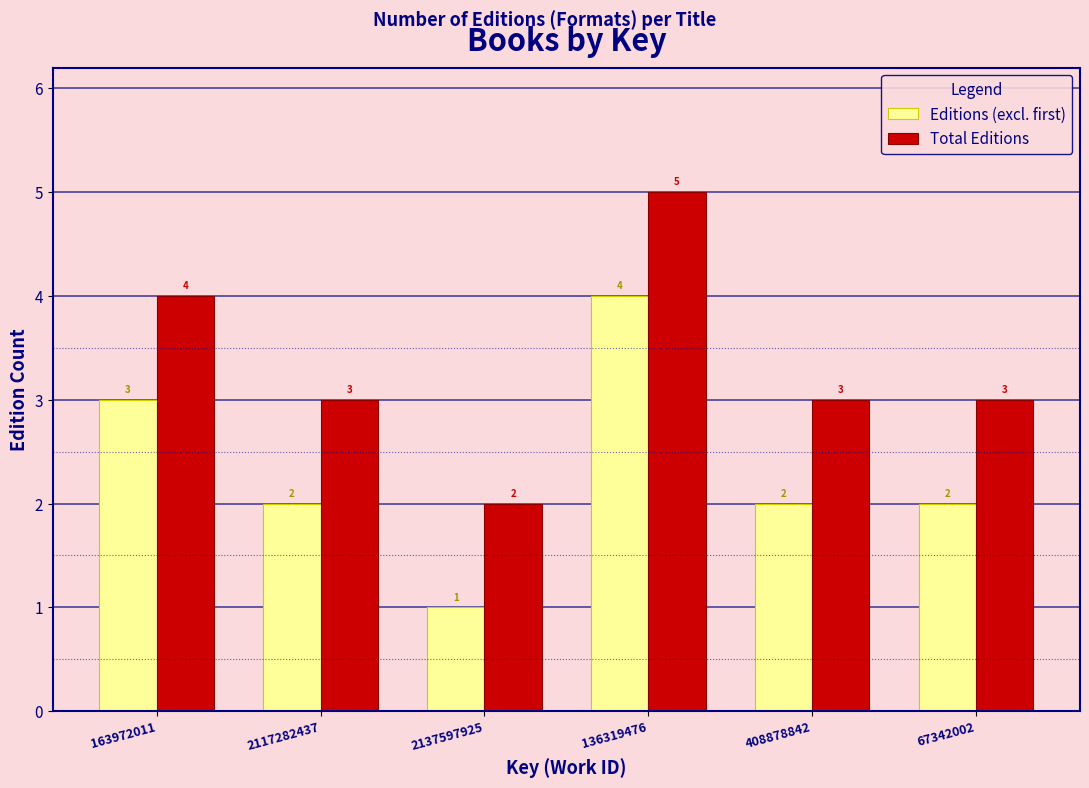

Reading left to right, transcribe all the data shown in this chart.

Editions (excl. first): 163972011=3	2117282437=2	2137597925=1	136319476=4	408878842=2	67342002=2
Total Editions: 163972011=4	2117282437=3	2137597925=2	136319476=5	408878842=3	67342002=3